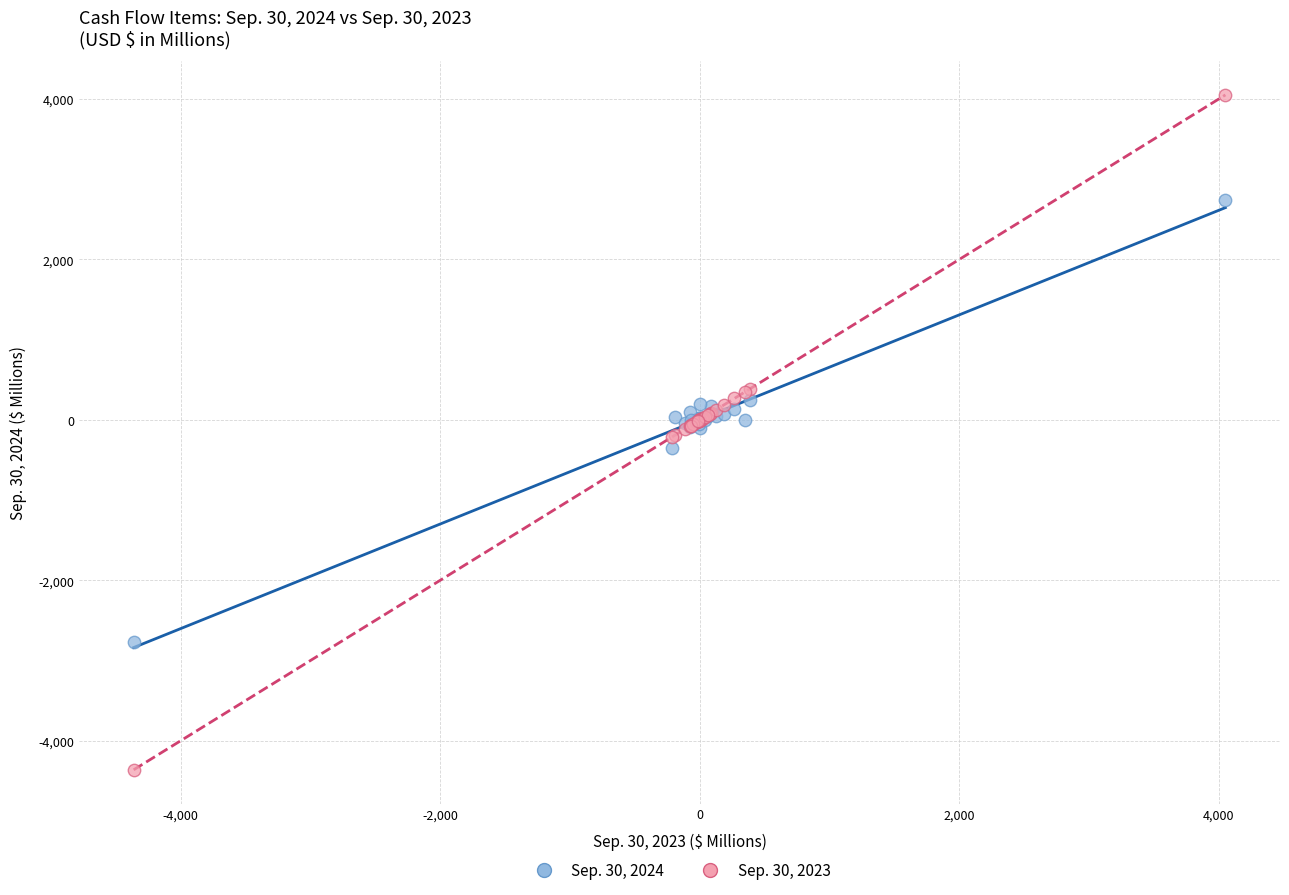

Which series reaches the maximum Y coordinate?

Sep. 30, 2023